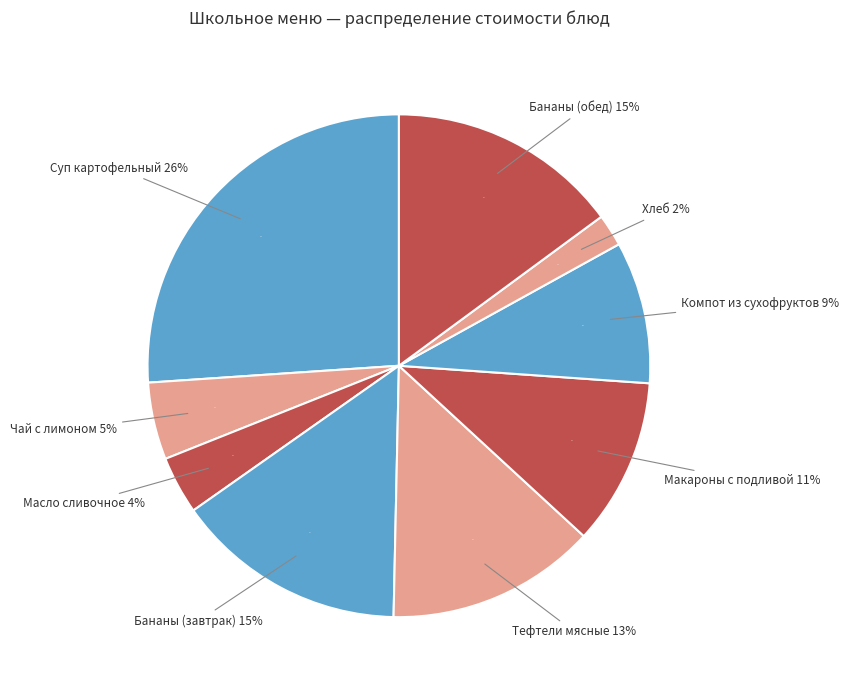

How many slices are in this pie chart?

9